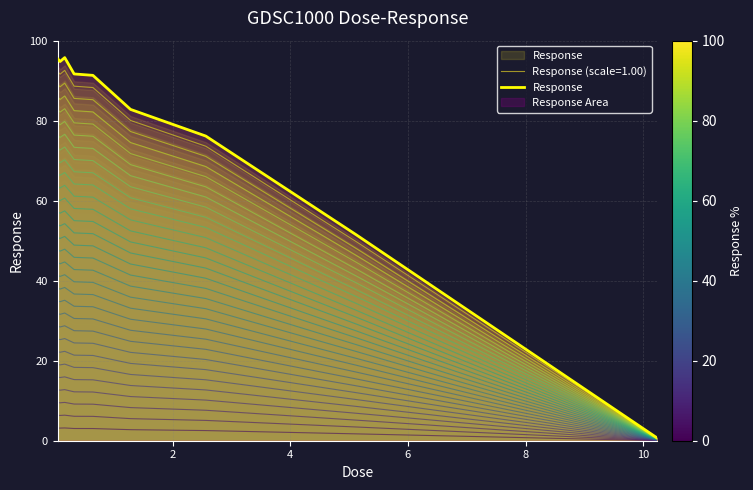

Reading left to right, what are all the values shown in this chart?

95.5	94.8	95.8	91.7	91.3	82.8	76.2	51.5	0.7